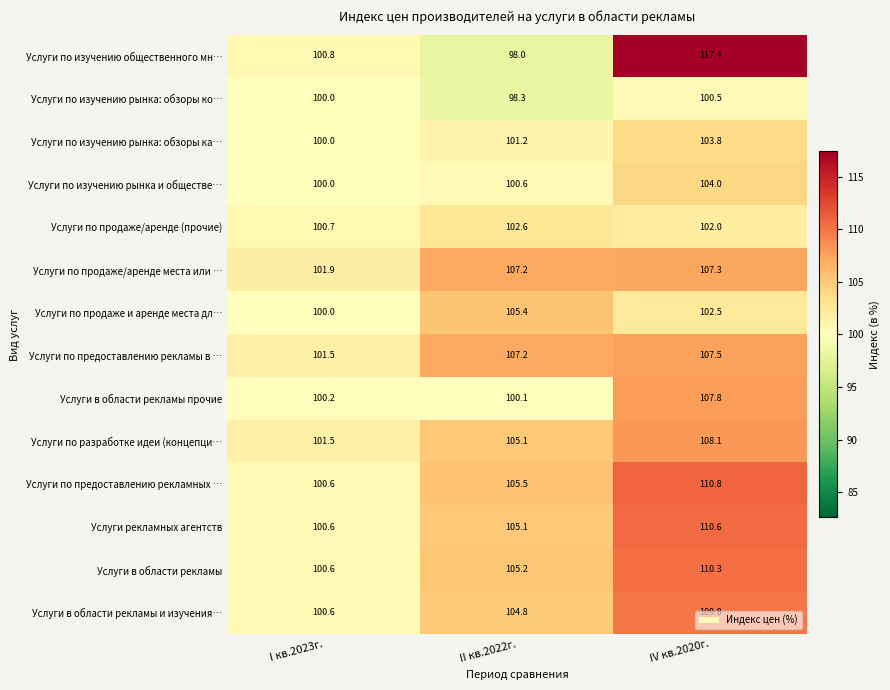

Where is Услуги по изучению общественного мн… nearest to the value 107?

I кв.2023г.